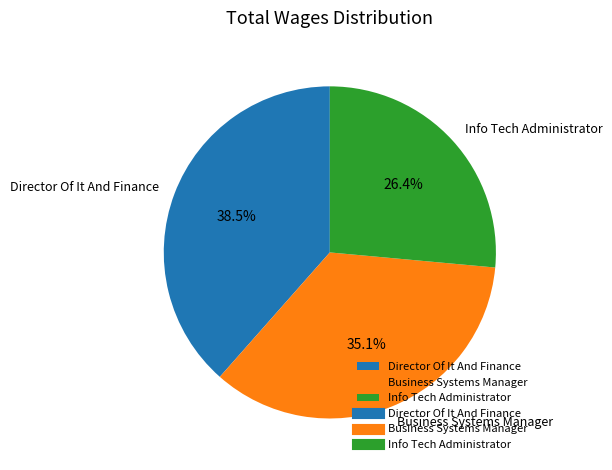

Is the sum of Business Systems Manager and Director Of It And Finance greater than half?

Yes